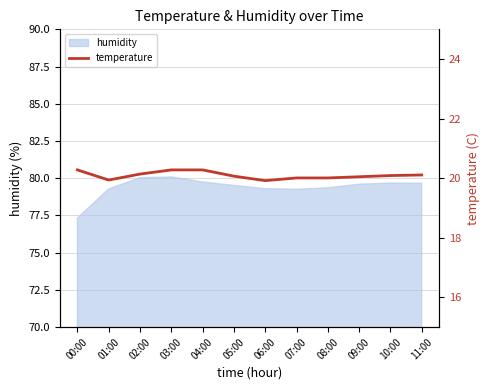

Where does the data first go above 20?

00:00